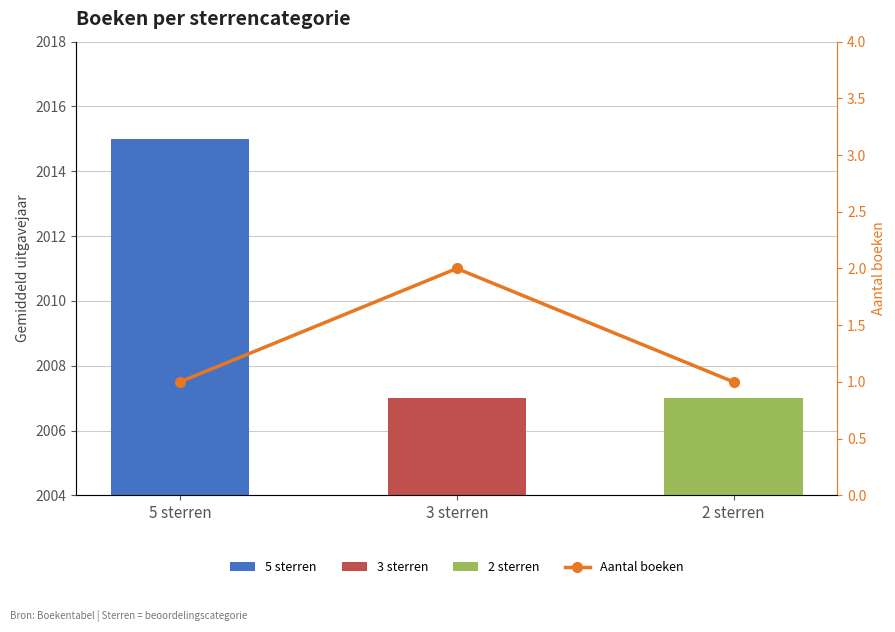

Approximately how many times larger is the value at 5 sterren compared to 3 sterren?

0.5